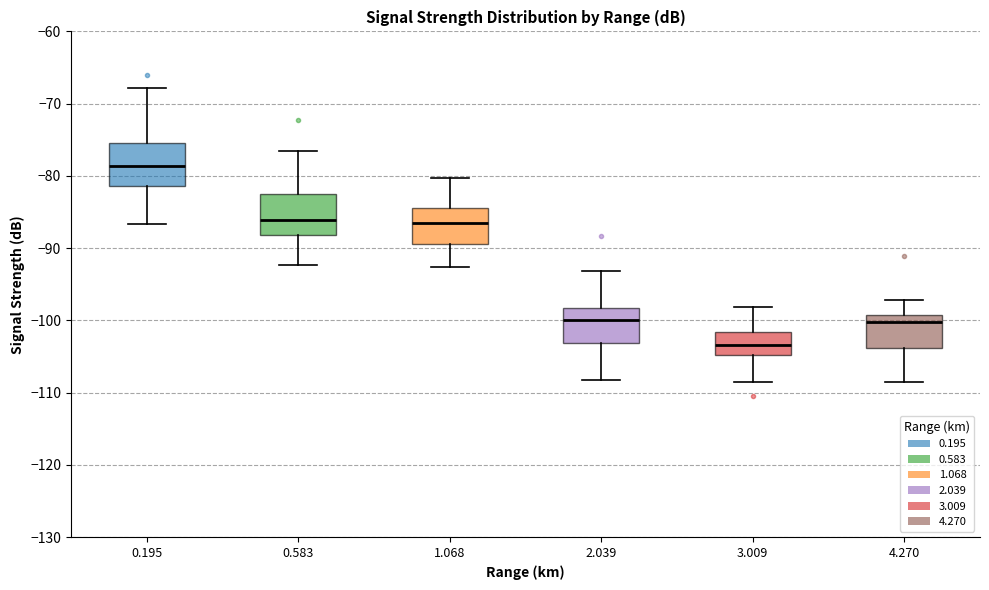

Which box has the highest median line?

0.195